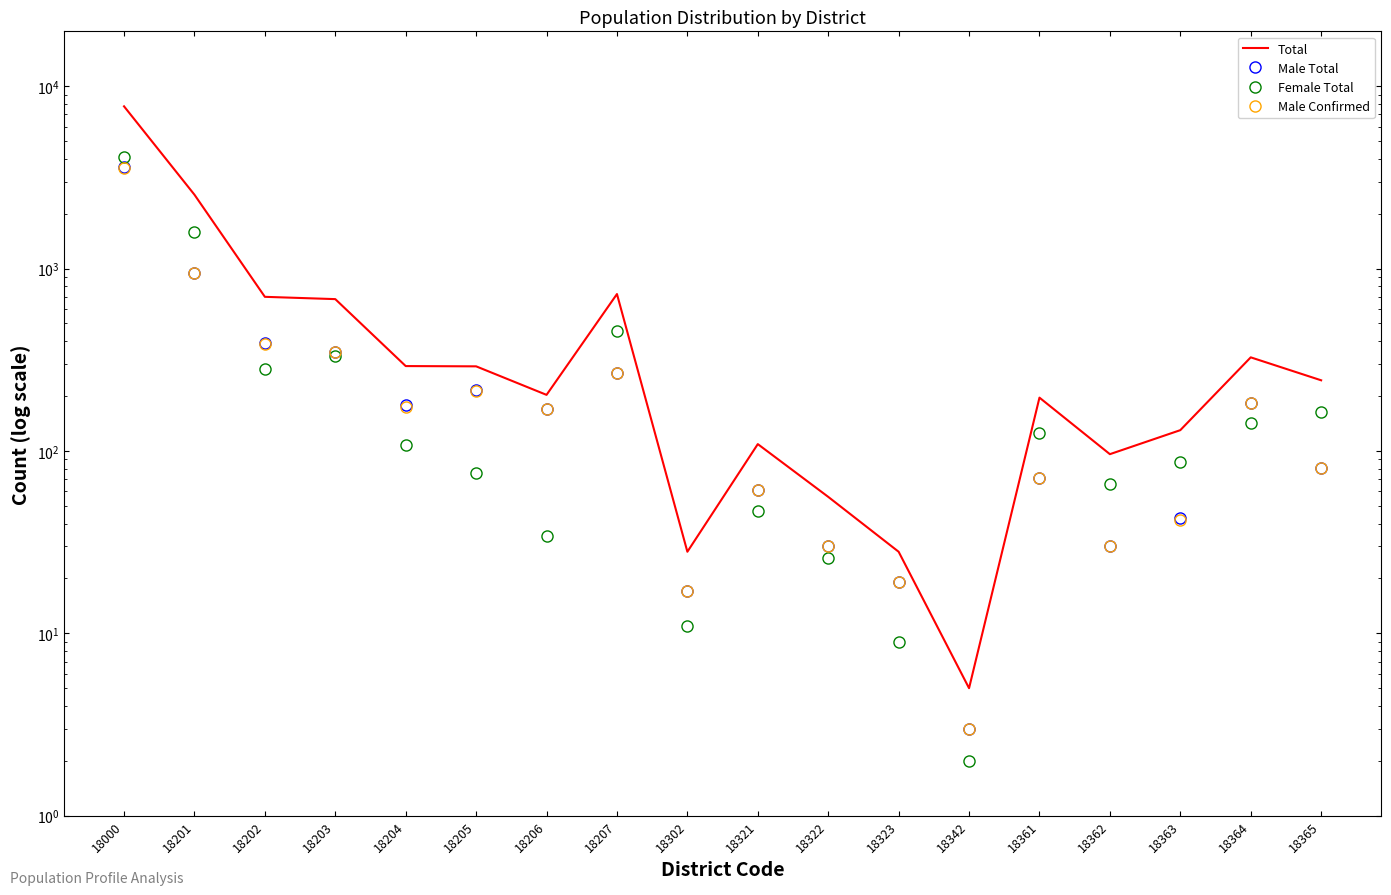

What is the value of the Male Confirmed point at the 10th from the left?

61